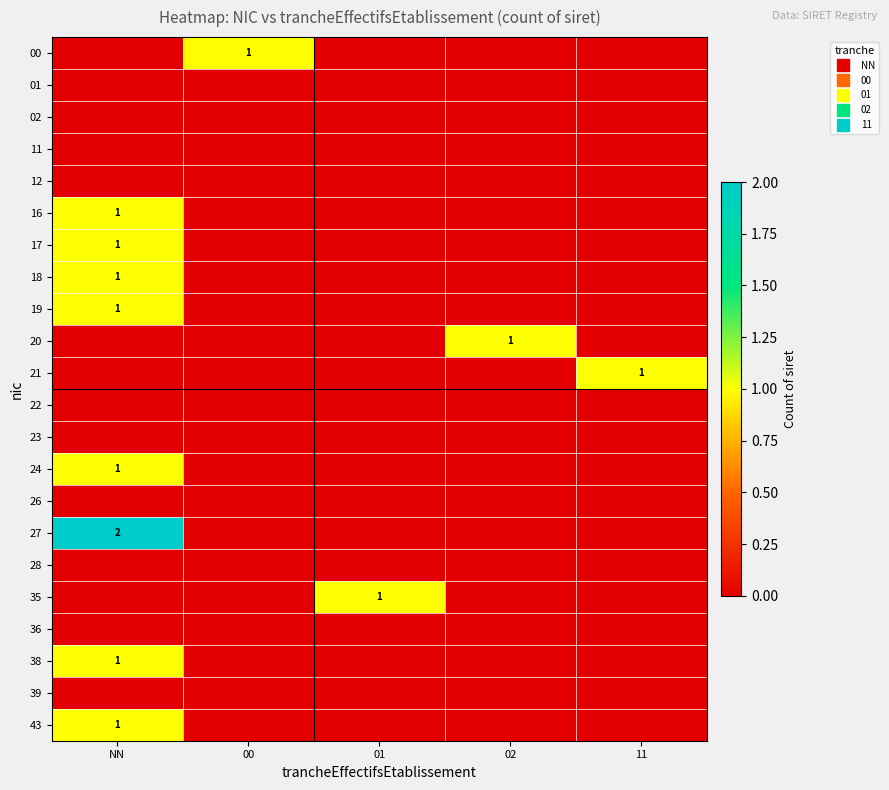

Is the value of 12 at 00 greater than the value of 24 at NN?

No